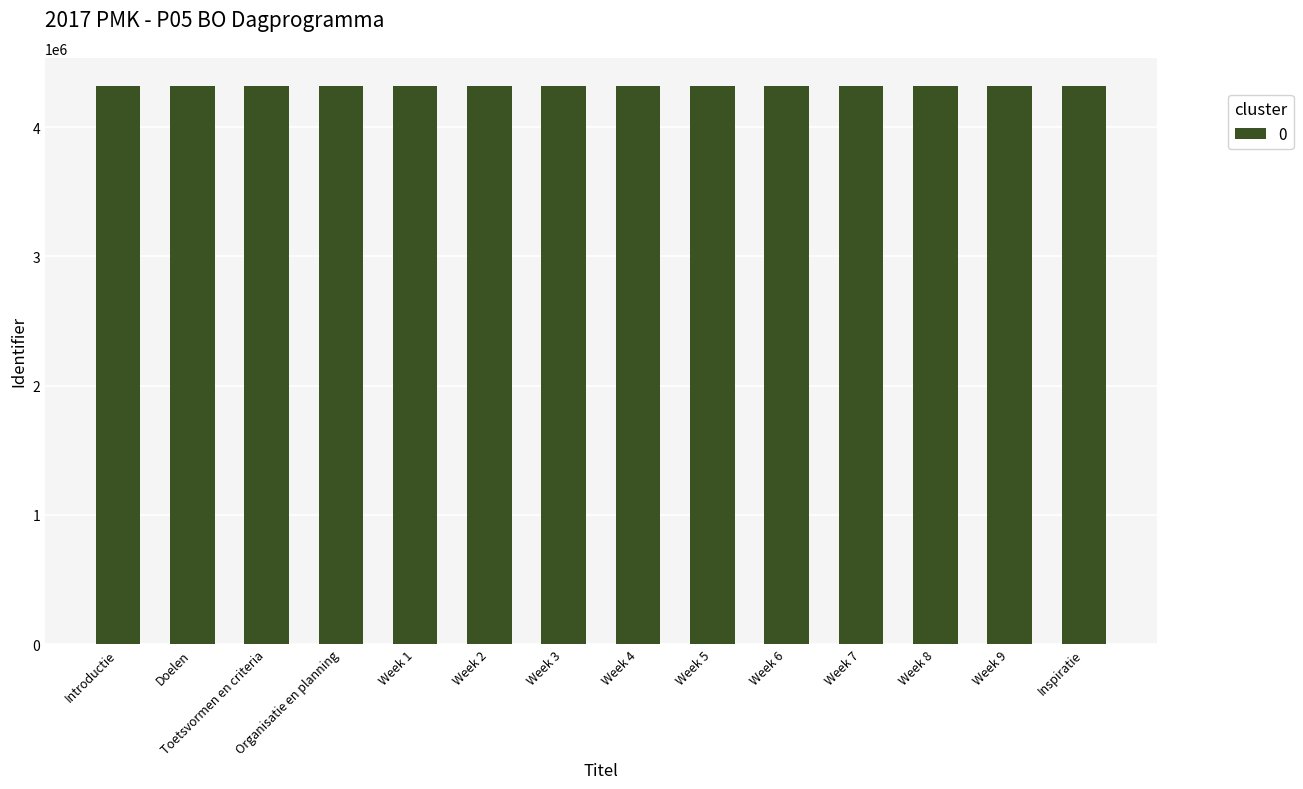

What is the value of the 1st bar from the left?

4320143